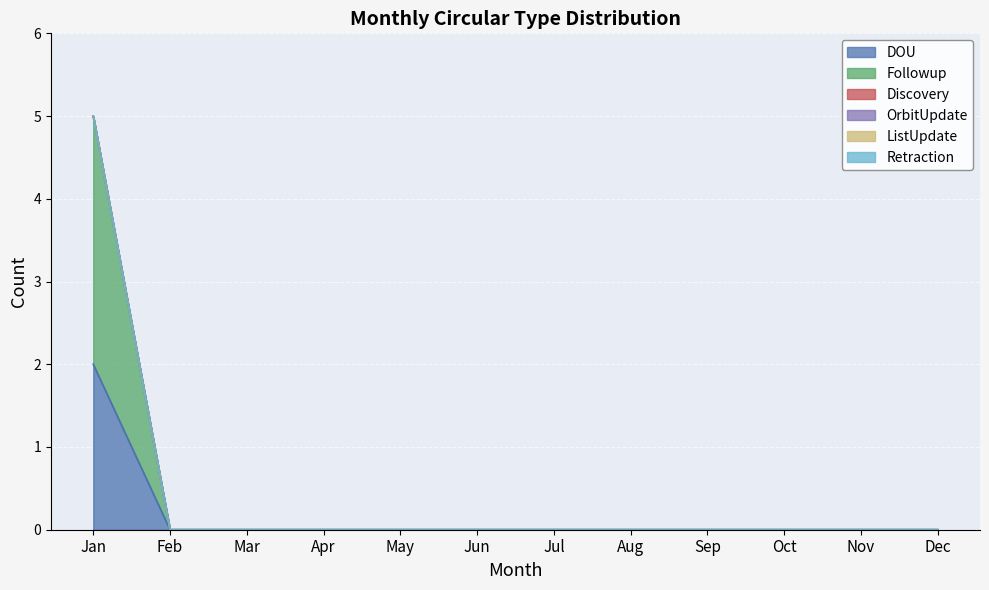

Which label corresponds to the smallest value in the chart?

Feb